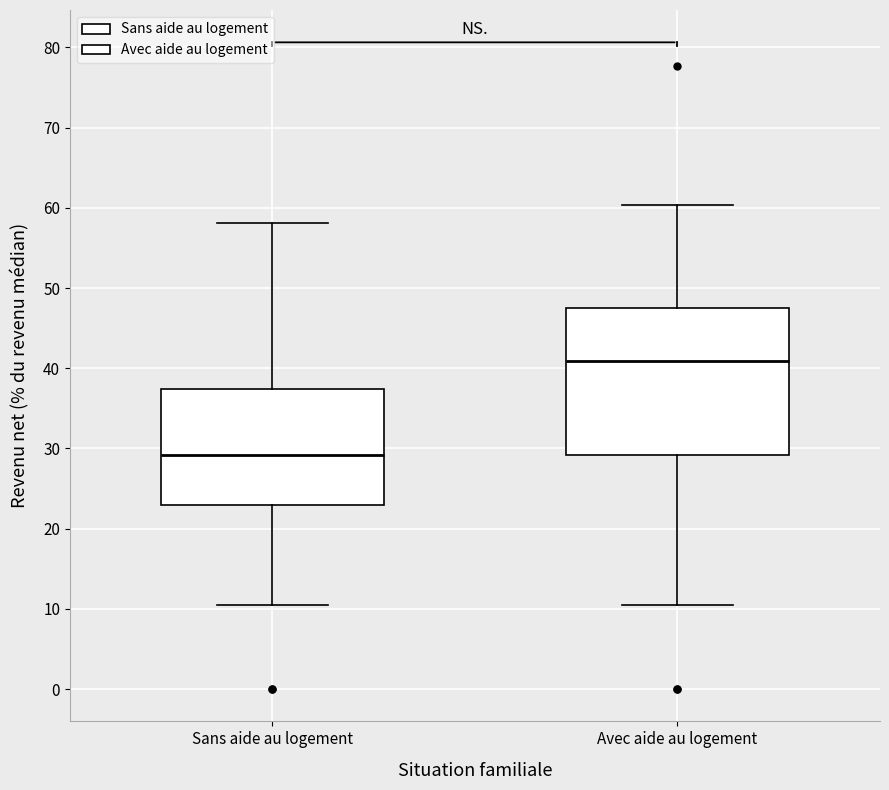

Where is the lower edge of the box for Sans aide au logement on the y-axis? The values are not printed on the chart, so give them approximately, as read against the axis.

23